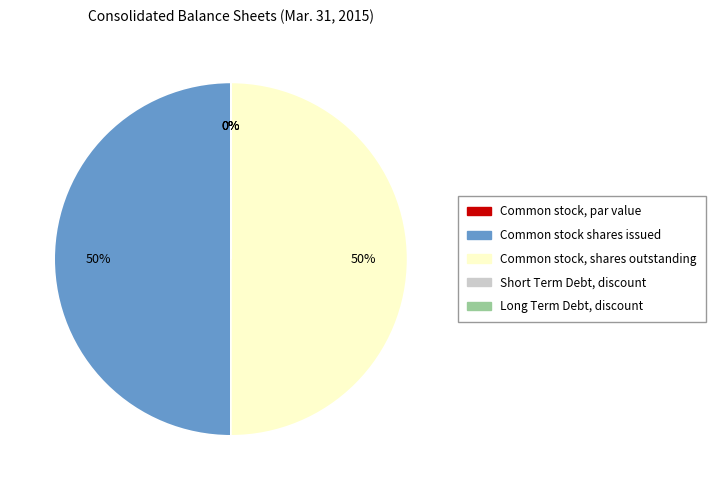

Rank the categories by value from lowest to highest.

Common stock, par value, Long Term Debt, discount, Short Term Debt, discount, Common stock shares issued, Common stock, shares outstanding